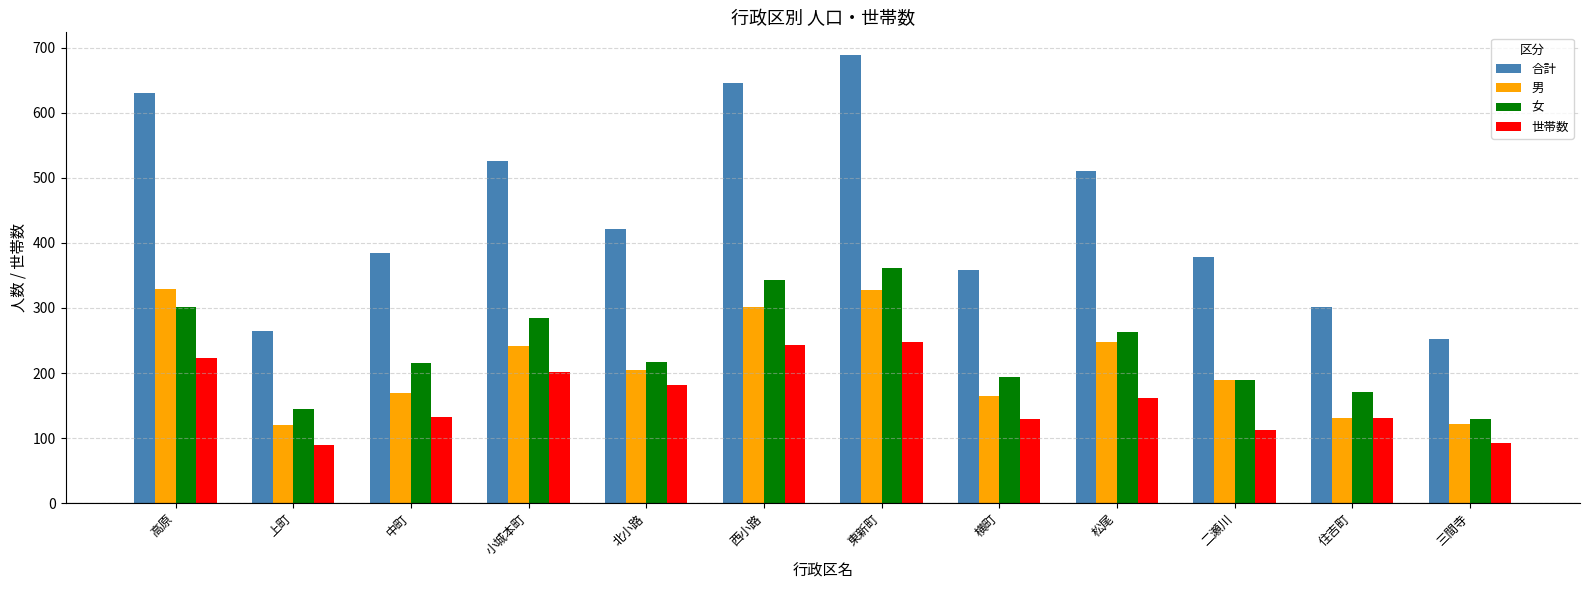

Which series changed the most between 北小路 and 松尾?

合計